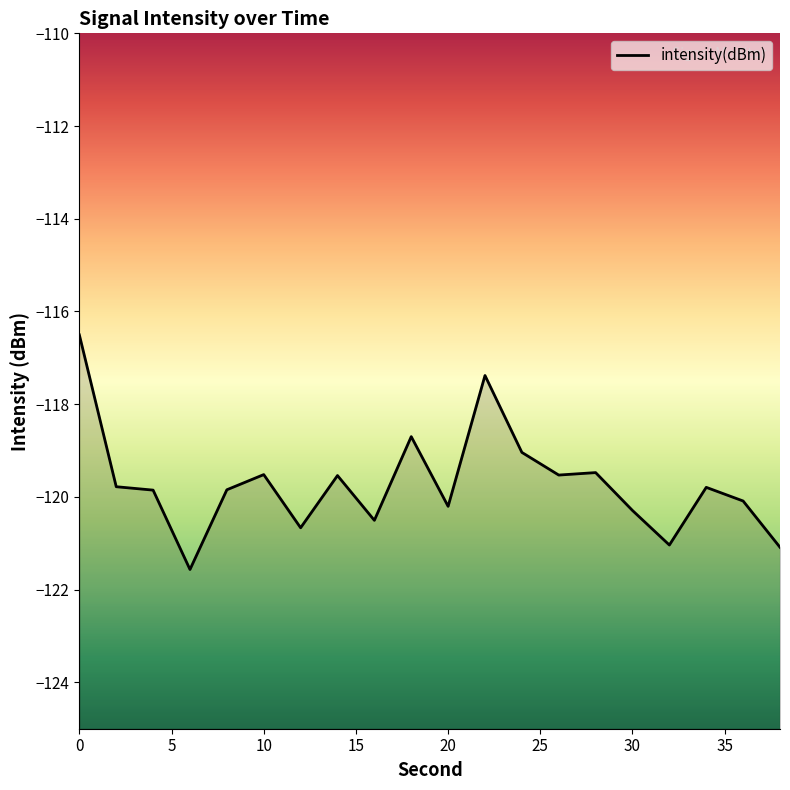

What is the difference between the second highest and minimum values?

4.2